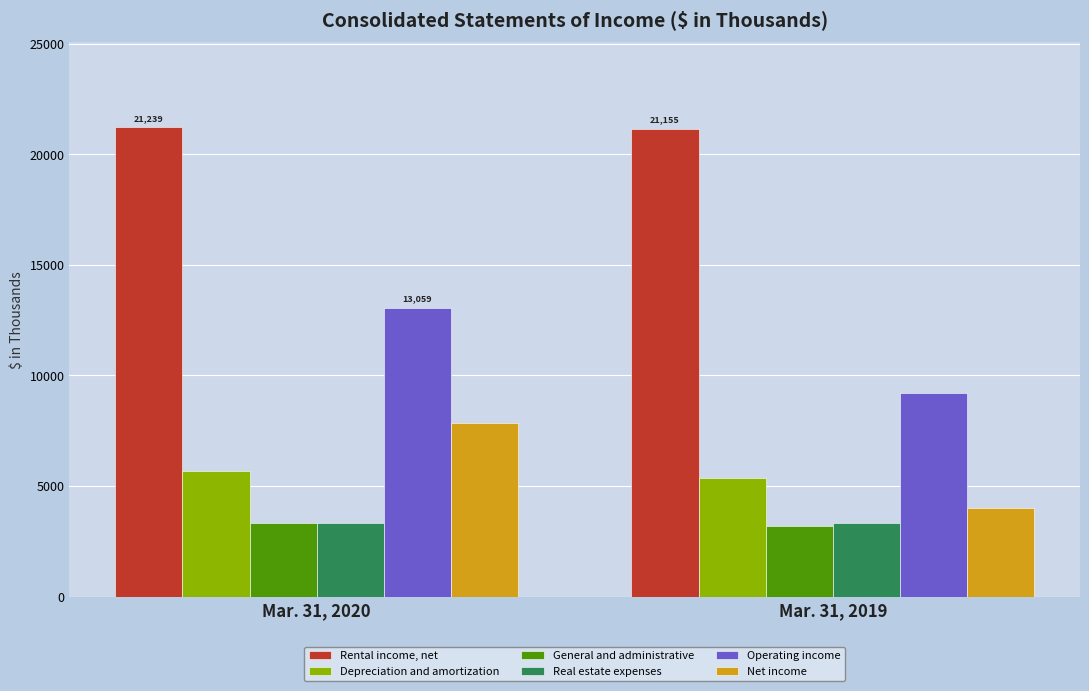

What is the minimum value shown in the chart?

3171